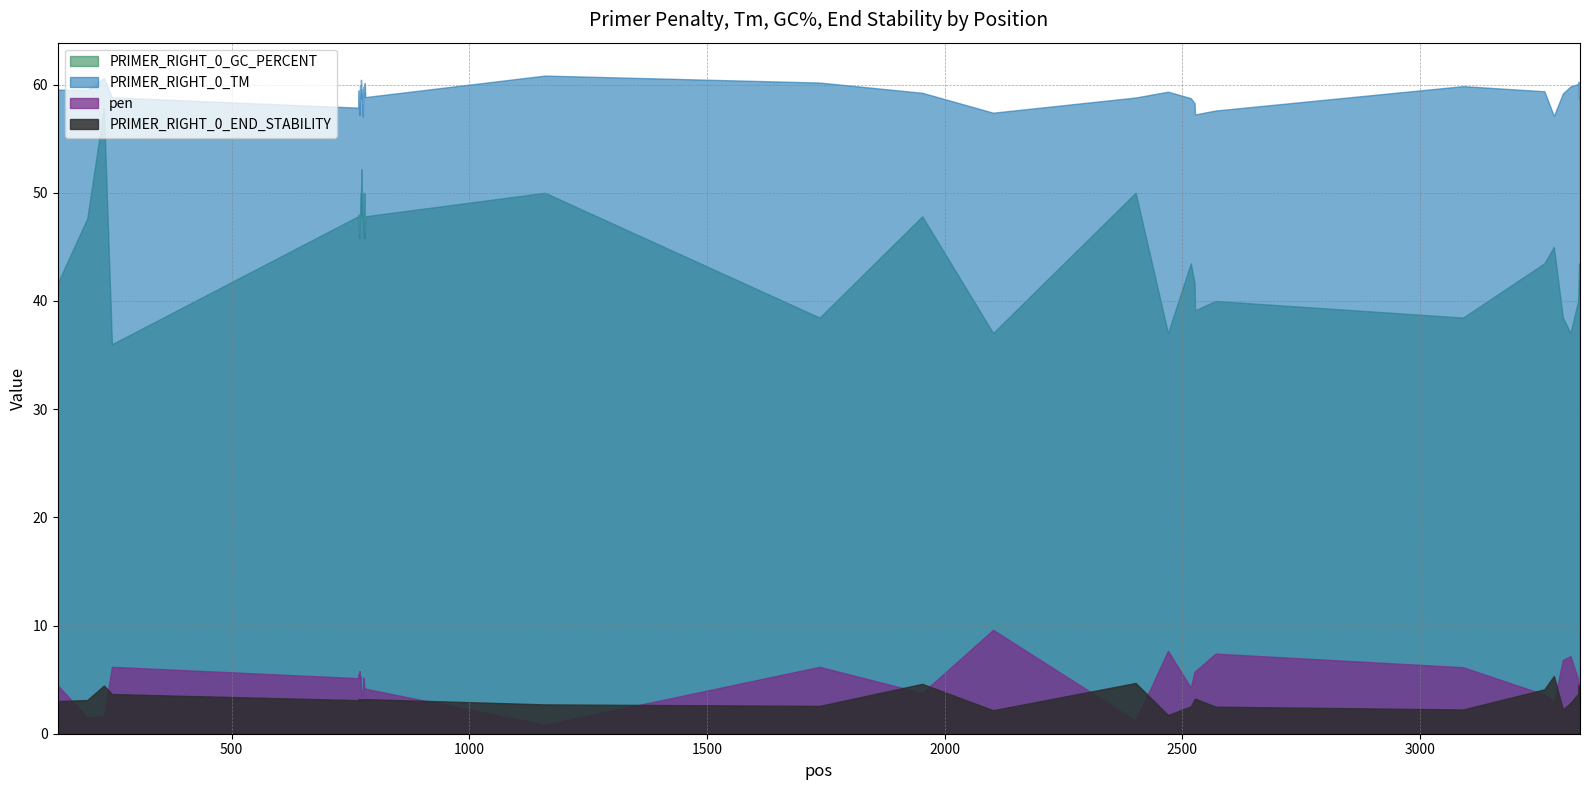

True or false: PRIMER_RIGHT_0_TM and pen intersect in this chart.

False